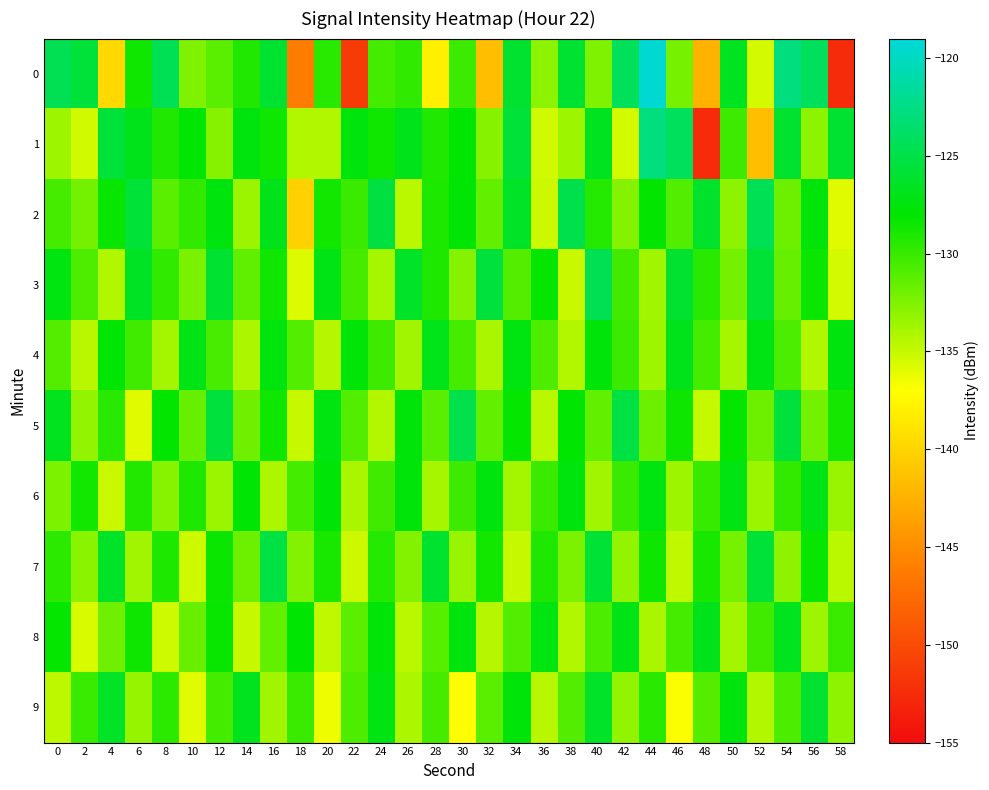

Reading right to left, extract all data points from this chart.

0: 58=-152.6	56=-124.2	54=-122.9	52=-135.5	50=-126.6	48=-142.3	46=-132.2	44=-119.3	42=-124.3	40=-132.4	38=-125.9	36=-133.0	34=-126.1	32=-141.6	30=-130.1	28=-138.1	26=-129.7	24=-130.4	22=-151.3	20=-129.4	18=-146.3	16=-126.0	14=-129.1	12=-131.2	10=-132.5	8=-124.5	6=-128.6	4=-139.6	2=-125.6	0=-124.6
1: 58=-125.9	56=-133.0	54=-126.1	52=-141.6	50=-130.1	48=-152.6	46=-124.2	44=-122.9	42=-135.5	40=-126.6	38=-133.6	36=-135.4	34=-125.7	32=-132.7	30=-127.9	28=-129.1	26=-126.9	24=-128.6	22=-127.4	20=-134.2	18=-134.2	16=-128.6	14=-127.4	12=-132.7	10=-127.9	8=-129.1	6=-126.9	4=-125.7	2=-135.4	0=-133.6
2: 58=-135.9	56=-127.6	54=-131.8	52=-124.5	50=-133.0	48=-126.2	46=-130.9	44=-128.1	42=-132.7	40=-129.3	38=-124.8	36=-135.2	34=-126.4	32=-131.5	30=-127.8	28=-129.0	26=-134.6	24=-125.3	22=-130.1	20=-128.7	18=-140.2	16=-126.9	14=-133.5	12=-127.4	10=-129.8	8=-131.2	6=-125.7	4=-128.3	2=-132.1	0=-130.5
3: 58=-135.5	56=-128.4	54=-131.6	52=-125.8	50=-132.1	48=-129.5	46=-126.1	44=-133.7	42=-130.3	40=-124.6	38=-135.1	36=-128.2	34=-131.0	32=-125.4	30=-132.7	28=-129.1	26=-126.3	24=-133.9	22=-130.5	20=-127.1	18=-135.8	16=-128.6	14=-131.4	12=-125.9	10=-132.3	8=-129.7	6=-126.5	4=-134.2	2=-130.8	0=-127.3
4: 58=-127.5	56=-134.2	54=-130.7	52=-127.2	50=-133.9	48=-130.4	46=-126.9	44=-133.6	42=-130.1	40=-127.6	38=-134.3	36=-130.8	34=-127.3	32=-134.0	30=-130.5	28=-127.0	26=-133.7	24=-130.2	22=-127.7	20=-134.4	18=-130.9	16=-127.4	14=-134.1	12=-130.6	10=-127.1	8=-133.8	6=-130.3	4=-127.8	2=-134.5	0=-131.0
5: 58=-128.8	56=-132.1	54=-125.5	52=-131.8	50=-128.2	48=-134.9	46=-128.5	44=-131.8	42=-125.2	40=-131.5	38=-127.9	36=-134.6	34=-128.2	32=-131.5	30=-124.9	28=-131.2	26=-127.6	24=-134.3	22=-130.9	20=-127.3	18=-135.0	16=-128.6	14=-132.0	12=-125.4	10=-131.7	8=-128.1	6=-135.9	4=-129.5	2=-133.2	0=-126.8
6: 58=-133.4	56=-127.1	54=-129.8	52=-133.5	50=-127.2	48=-129.9	46=-133.6	44=-127.3	42=-130.0	40=-133.7	38=-127.4	36=-130.1	34=-133.8	32=-127.5	30=-130.2	28=-133.9	26=-127.6	24=-130.3	22=-134.0	20=-127.7	18=-130.4	16=-134.1	14=-127.8	12=-133.5	10=-129.1	8=-132.8	6=-129.2	4=-135.1	2=-128.7	0=-132.4
7: 58=-134.6	56=-128.3	54=-133.0	52=-125.6	50=-132.2	48=-128.9	46=-134.8	44=-128.5	42=-133.2	40=-125.8	38=-132.4	36=-129.1	34=-135.0	32=-128.7	30=-133.4	28=-126.0	26=-132.6	24=-129.3	22=-135.2	20=-128.9	18=-132.6	16=-125.2	14=-131.8	12=-128.4	10=-135.3	8=-129.0	6=-133.7	4=-126.3	2=-132.9	0=-129.6
8: 58=-130.1	56=-133.6	54=-126.7	52=-130.3	50=-133.8	48=-126.9	46=-130.5	44=-134.0	42=-127.1	40=-130.7	38=-134.2	36=-127.3	34=-130.9	32=-134.4	30=-127.5	28=-131.1	26=-134.6	24=-127.7	22=-131.3	20=-134.8	18=-127.9	16=-131.5	14=-135.0	12=-128.3	10=-131.7	8=-135.3	6=-128.5	4=-131.9	2=-135.6	0=-128.2
9: 58=-133.0	56=-126.1	54=-130.7	52=-134.3	50=-127.4	48=-131.0	46=-136.8	44=-129.5	42=-133.2	40=-126.3	38=-130.9	36=-134.5	34=-127.6	32=-131.2	30=-137.0	28=-130.5	26=-134.1	24=-127.2	22=-130.8	20=-136.4	18=-130.1	16=-133.7	14=-126.8	12=-130.4	10=-136.0	8=-129.6	6=-133.3	4=-126.4	2=-130.0	0=-134.7